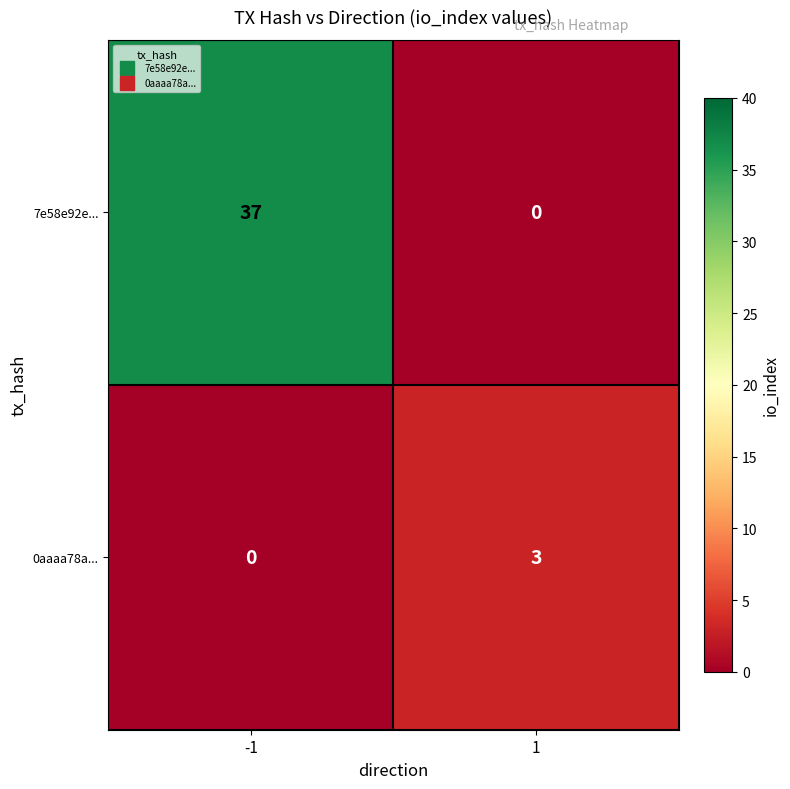

What is the difference between the 7e58e92e... values at -1 and 1?

37